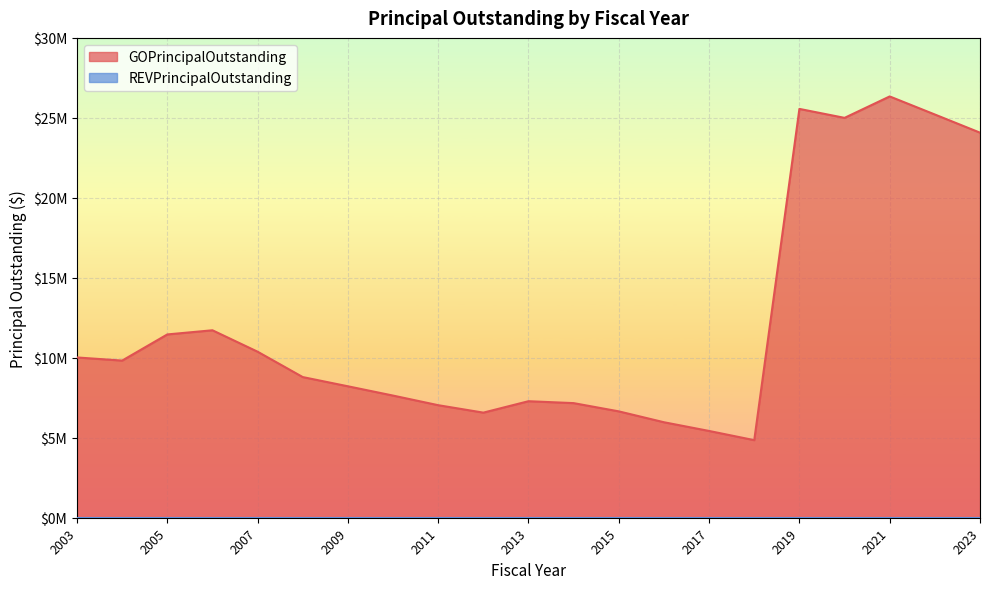

At which label does the data first exceed 8794000?

2003